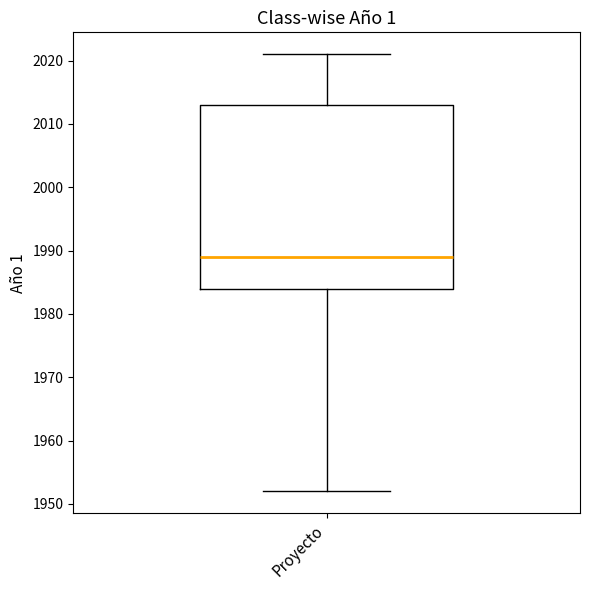

Read this box plot against the y-axis: the position of the median line, the range covered by the box, and the ends of both whiskers. The values are not printed on the chart, so give them approximately, as read against the axis.

median 1989, box 1984 to 2013, whiskers 1952 to 2021